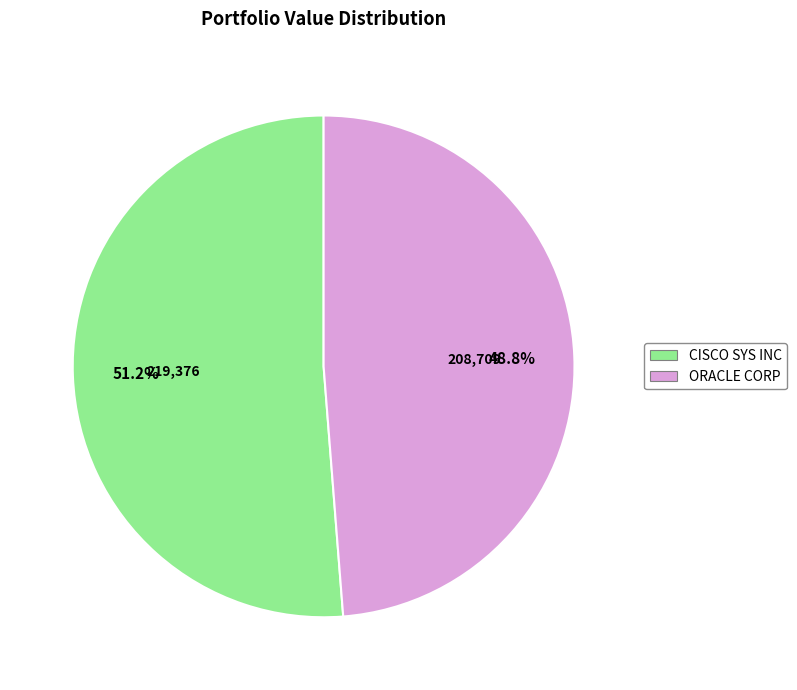

What percentage do ORACLE CORP and CISCO SYS INC together represent?

100.0%